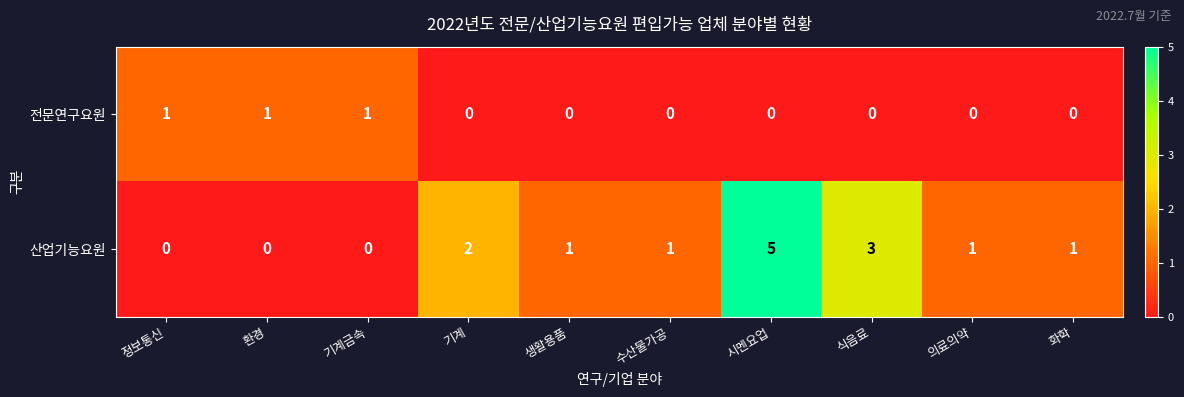

What is the difference between the second highest and minimum values in the 산업기능요원 series?

3